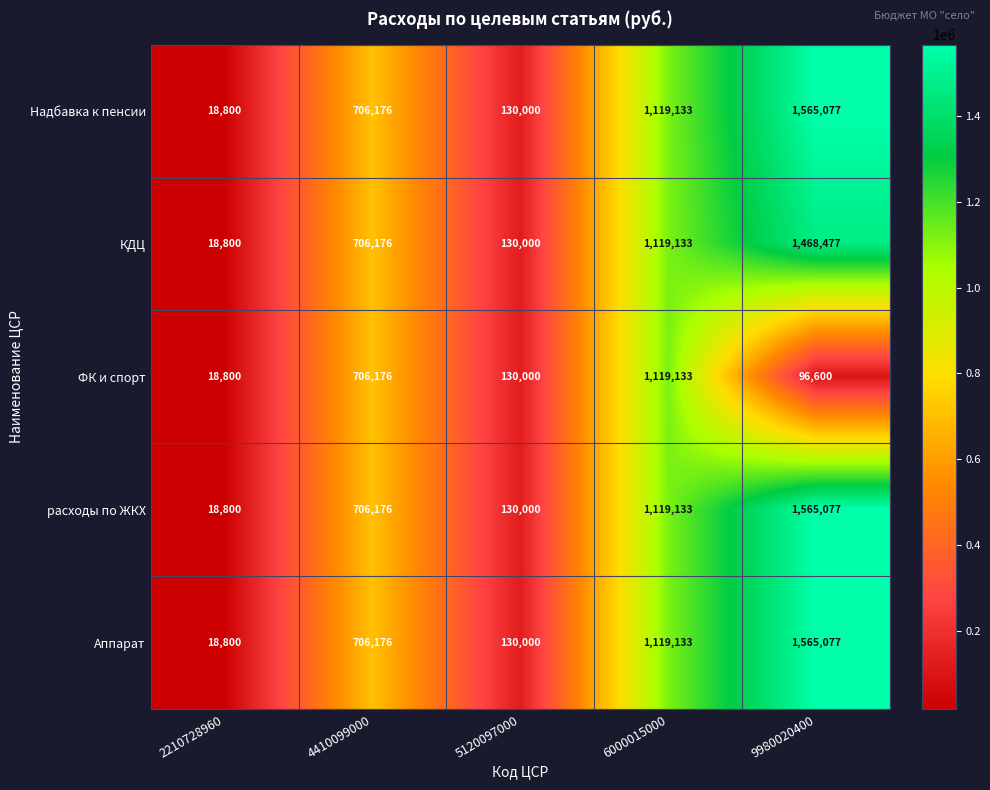

What is the approximate value of КДЦ at 2210728960, to the nearest 50?

18800